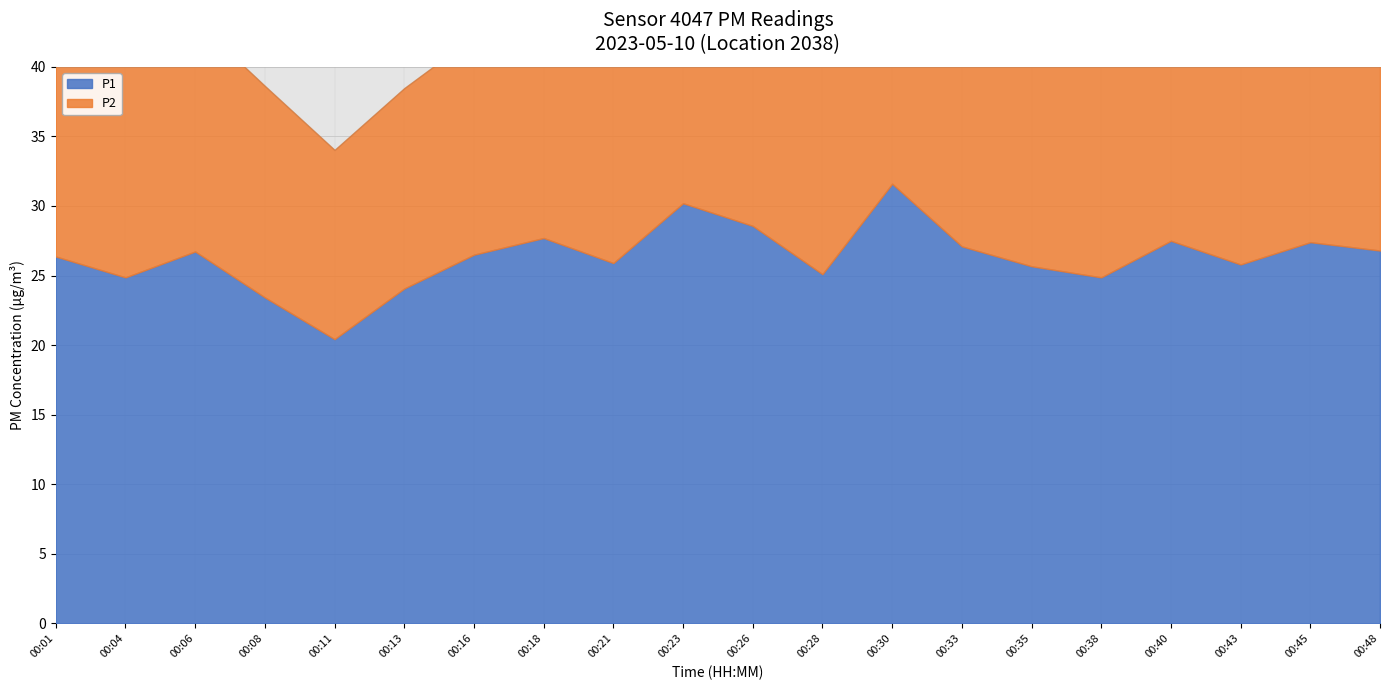

Where is the first local minimum for P1?

00:04